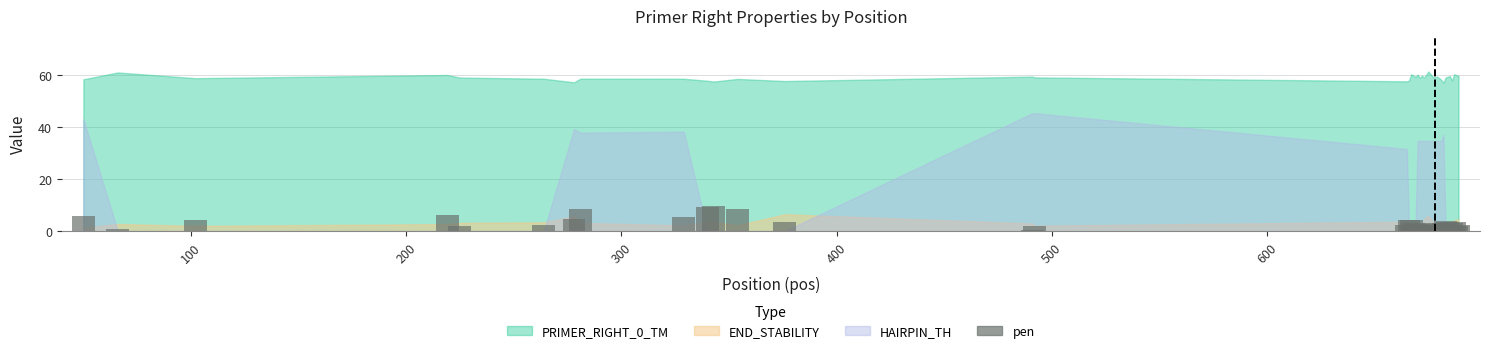

What is the maximum value shown in the chart?

9.5